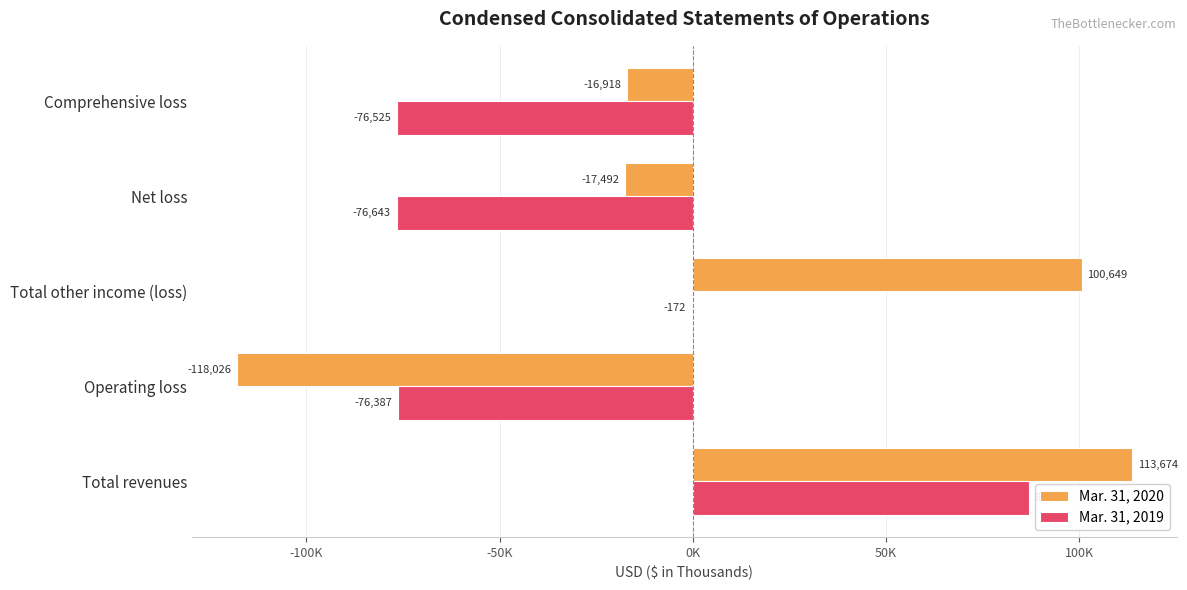

What are all the series names shown in the legend?

Mar. 31, 2020, Mar. 31, 2019